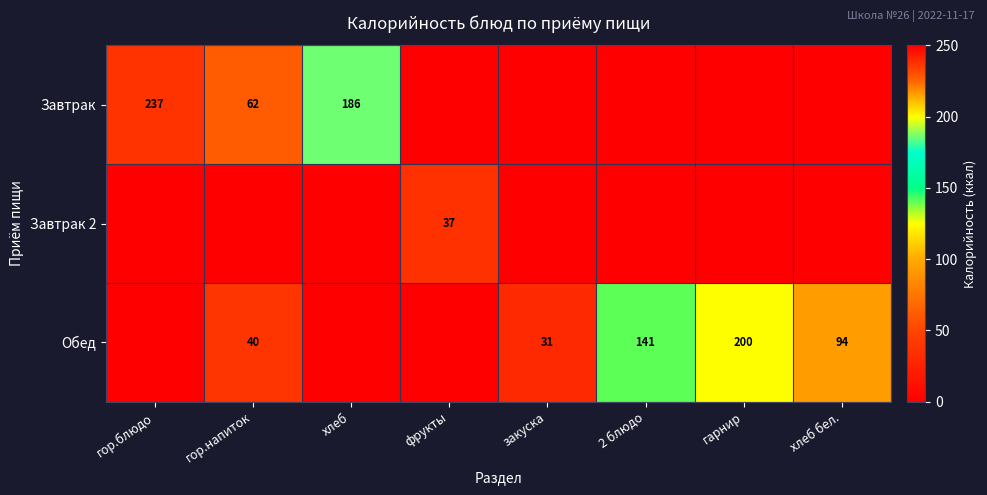

The value of Завтрак at гор.блюдо is 344. True or false?

False